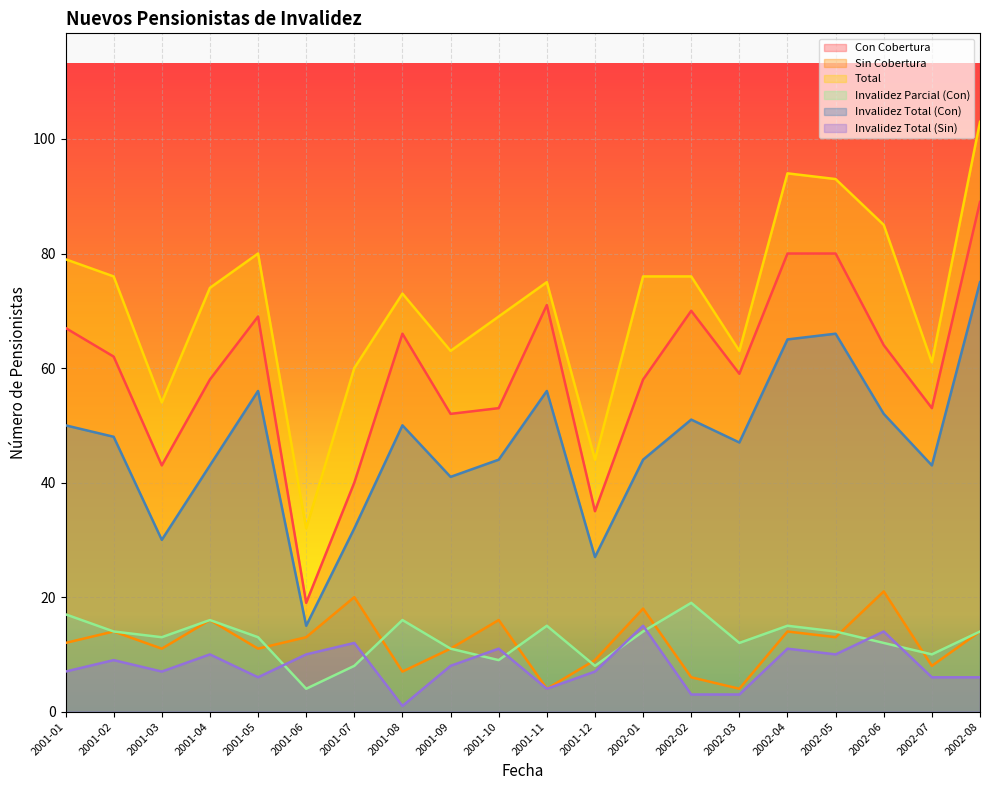

Count the number of data series in this chart.

6